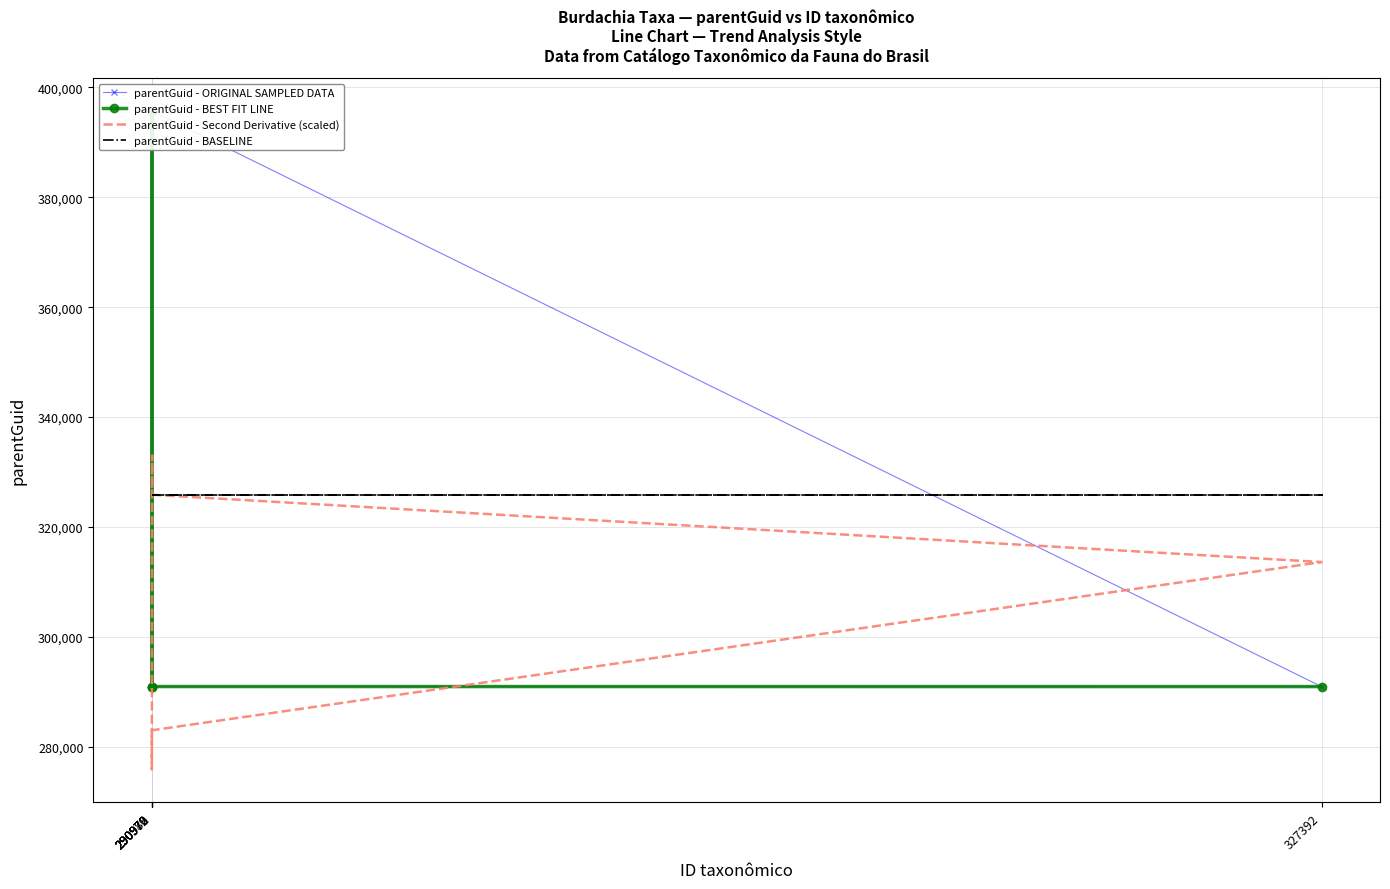

Which series changed the most between 290979 and 290972?

parentGuid - ORIGINAL SAMPLED DATA